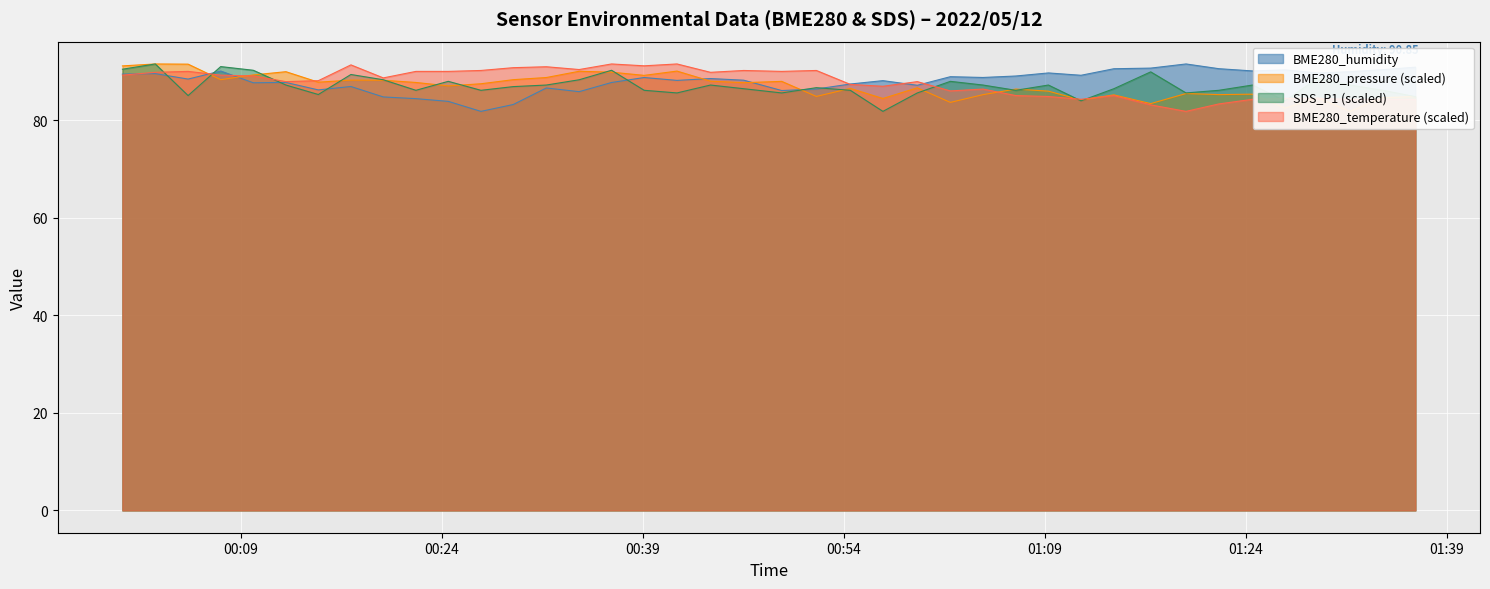

What is the highest value of the BME280_temperature (scaled) series?

91.5